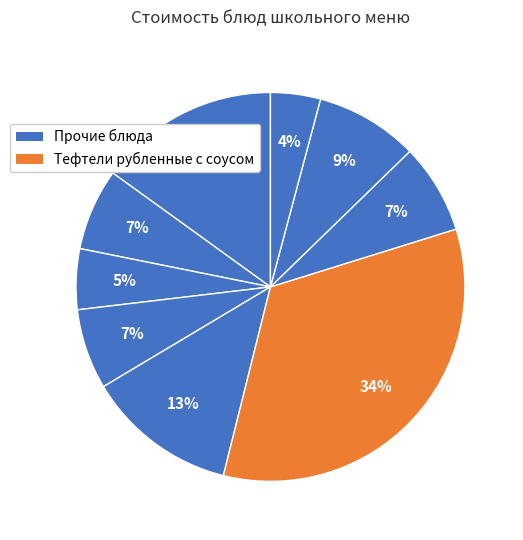

How many segments does this pie chart have?

9